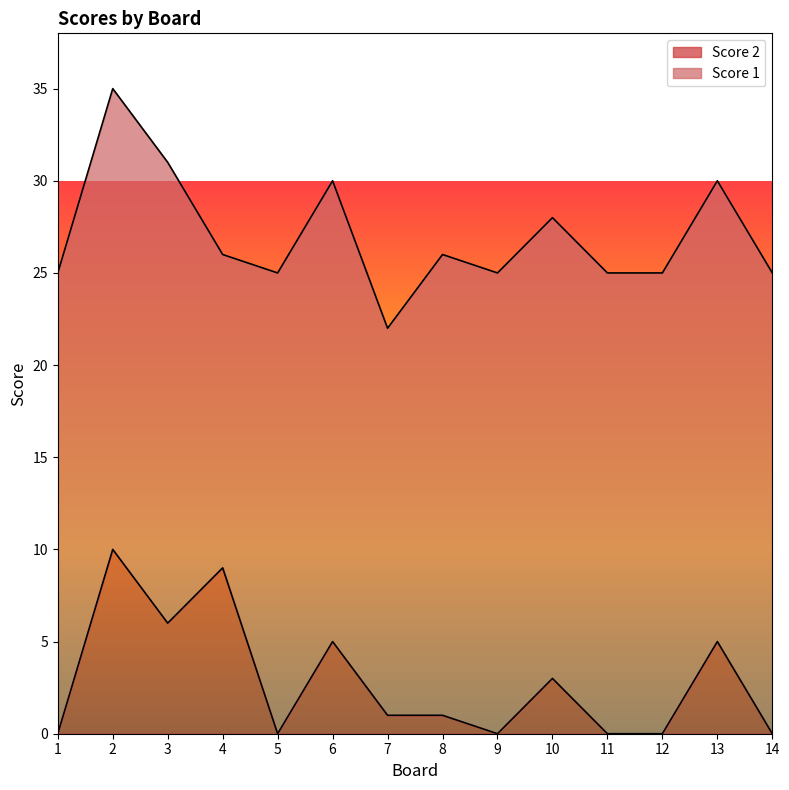

What is the value of the 13th point from the left?

5